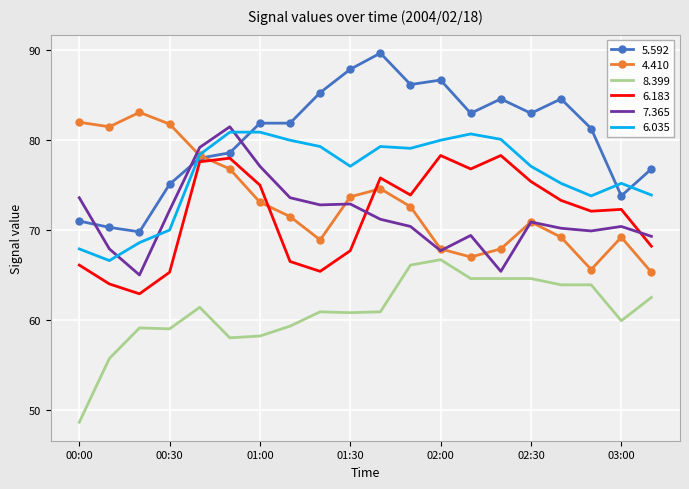

What is the smallest value displayed?

48.6